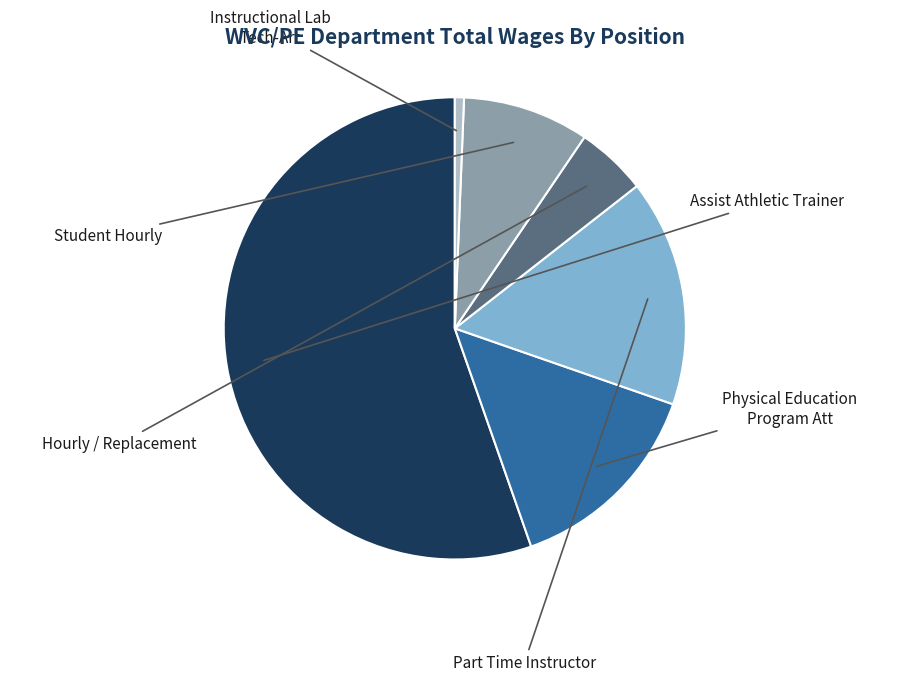

To the nearest percent, what portion does Part Time Instructor represent?

16%